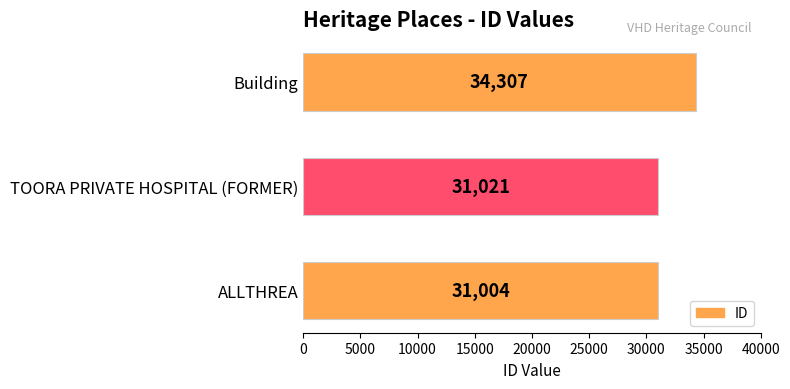

Between ALLTHREA and Building, which is larger?

Building